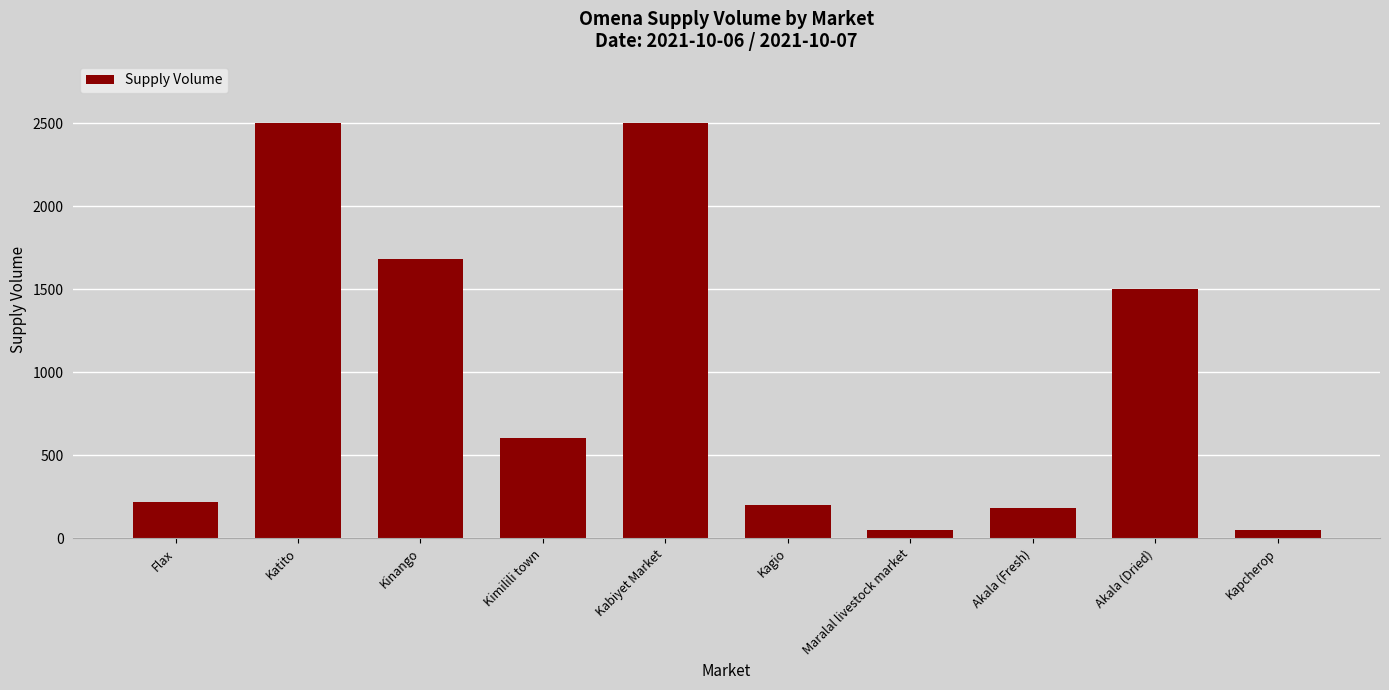

What is the greatest value displayed?

2500